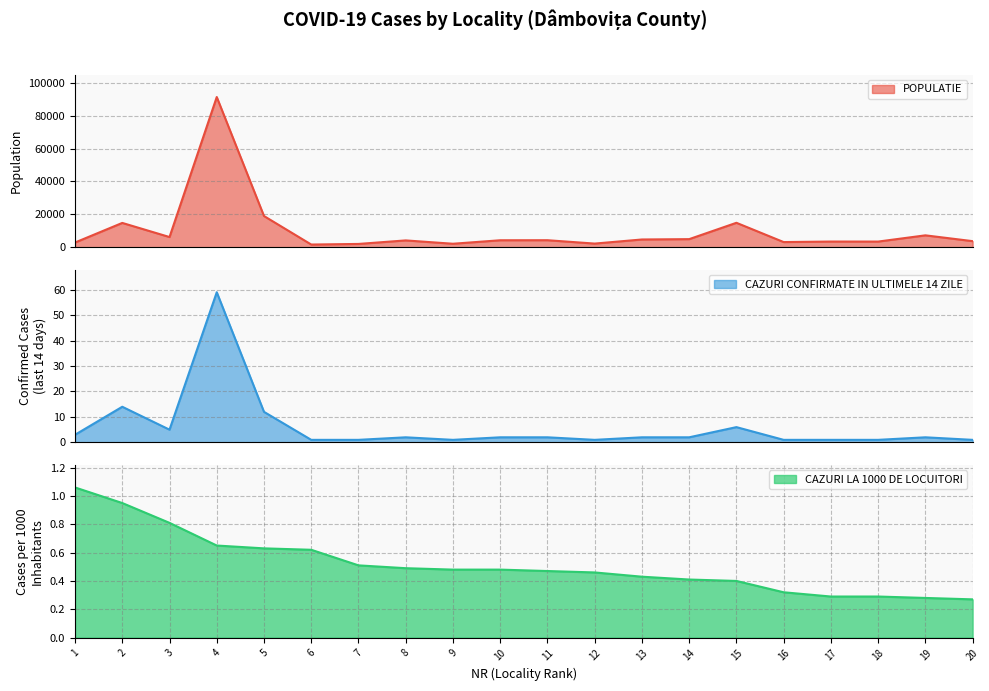

True or false: CAZURI LA 1000 DE LOCUITORI has more than 0 points higher than both neighbors.

False